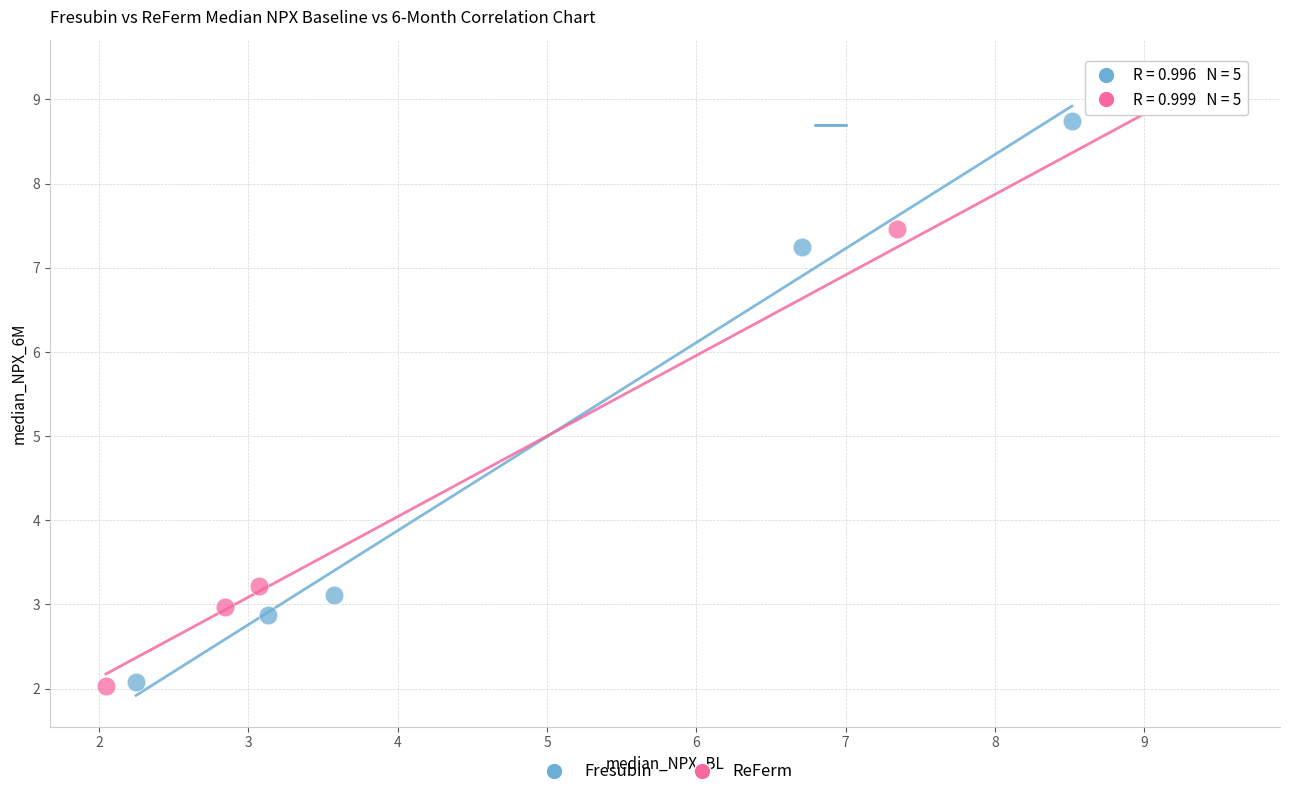

Which series has the largest Y range (max minus min)?

ReFerm